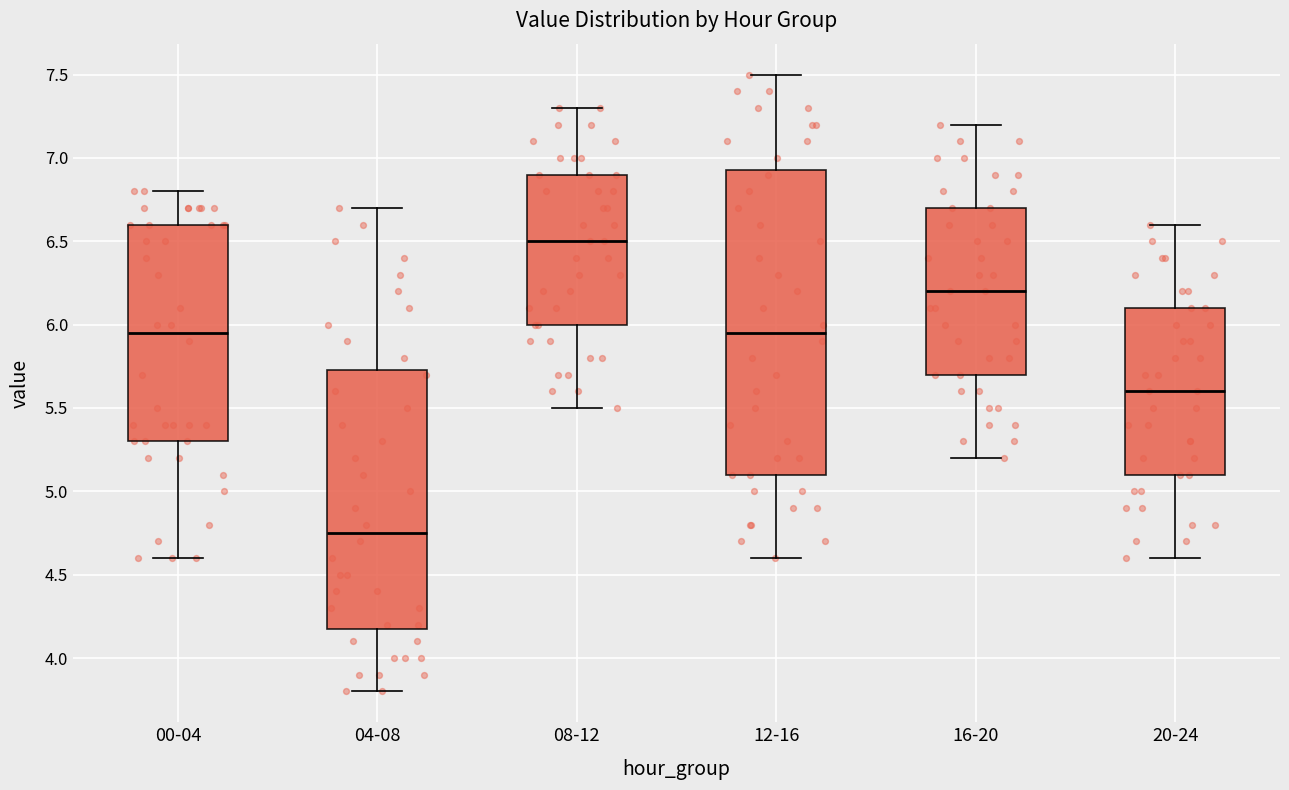

Which box has the lowest median line?

04-08